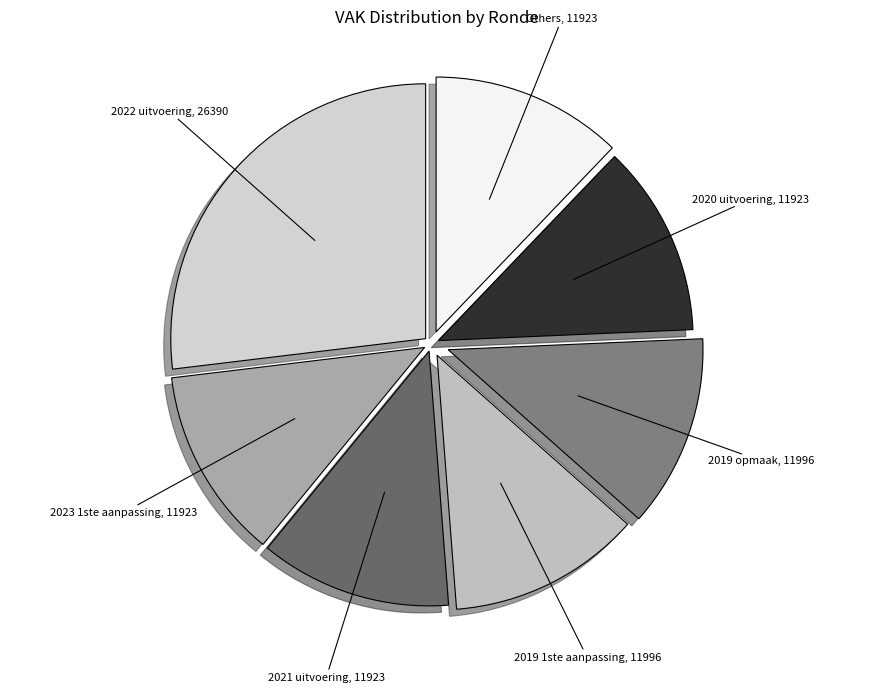

Is 2019 1ste aanpassing, 11996 the majority of the pie?

No